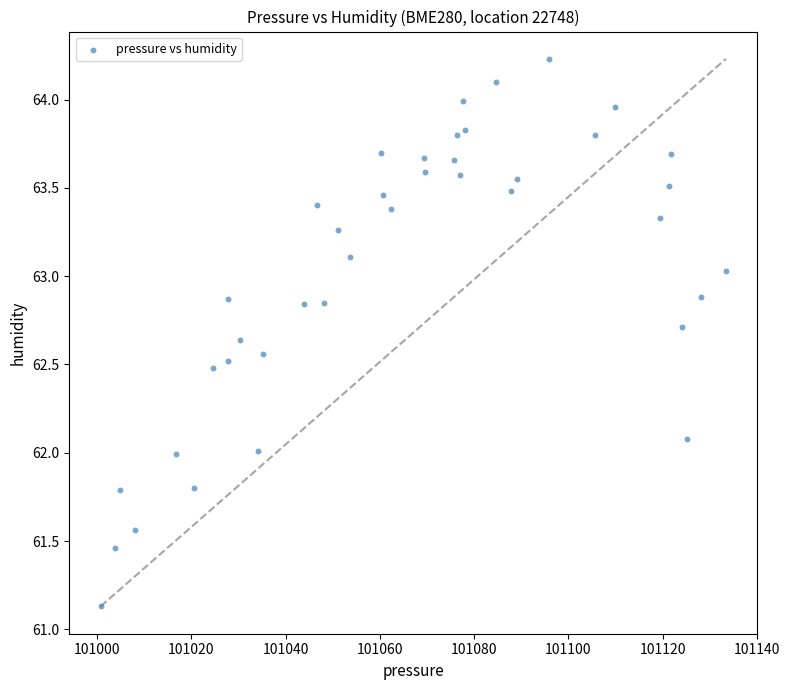

What is the range of Y values (max minus min)?

3.1